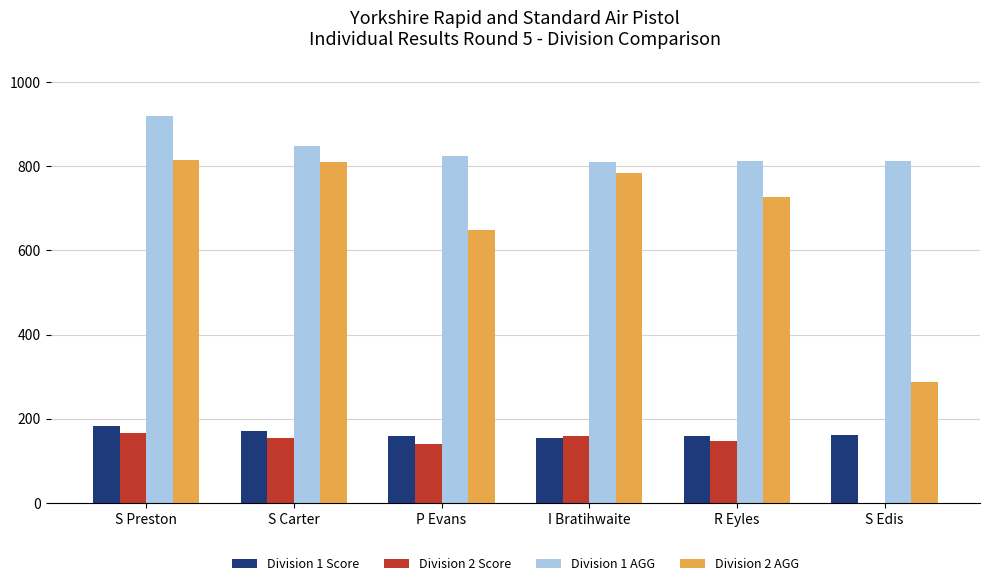

Is the value of Division 2 Score at S Edis greater than the value of Division 1 AGG at S Preston?

No